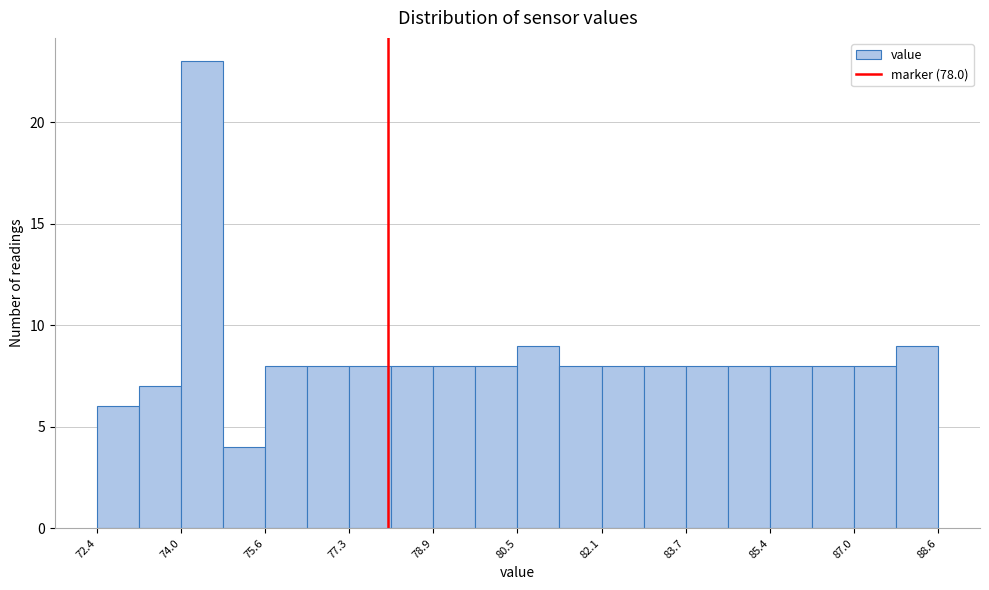

What is the height of the bar covering 81.4 to 82.2 on the x-axis? Neither the bar edges nor the heights are printed on the chart, so give them approximately, as read against the axes.

8